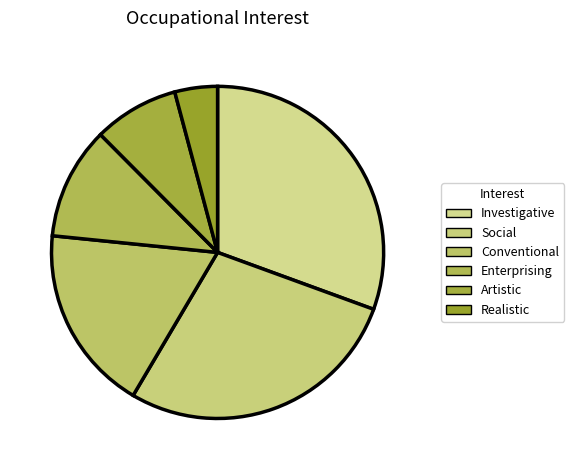

Count the number of slices in the pie.

6